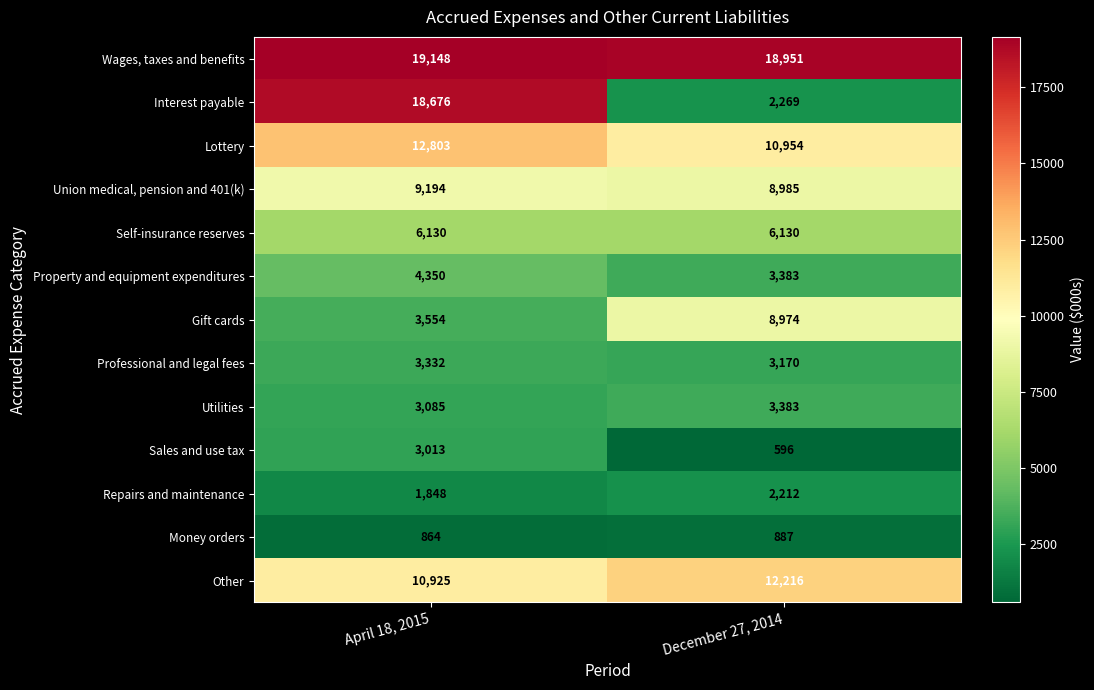

What is the difference between the Gift cards values at April 18, 2015 and December 27, 2014?

5420